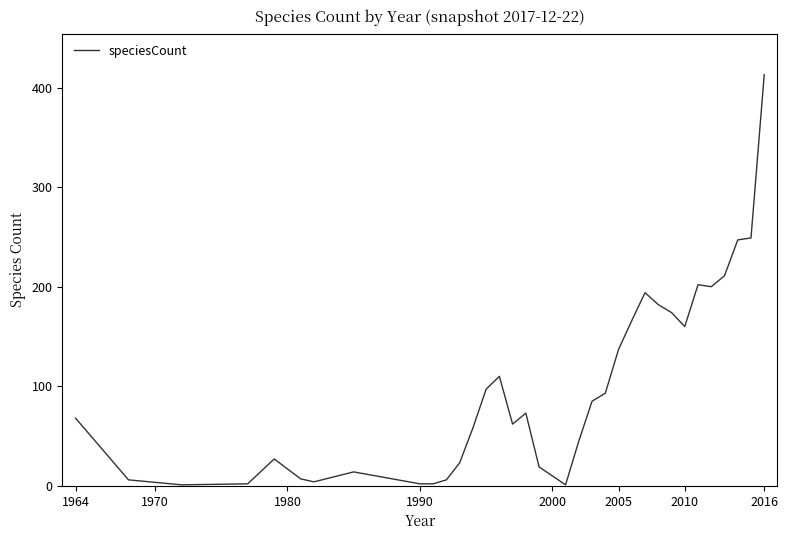

What is the difference between the maximum and minimum values?

412